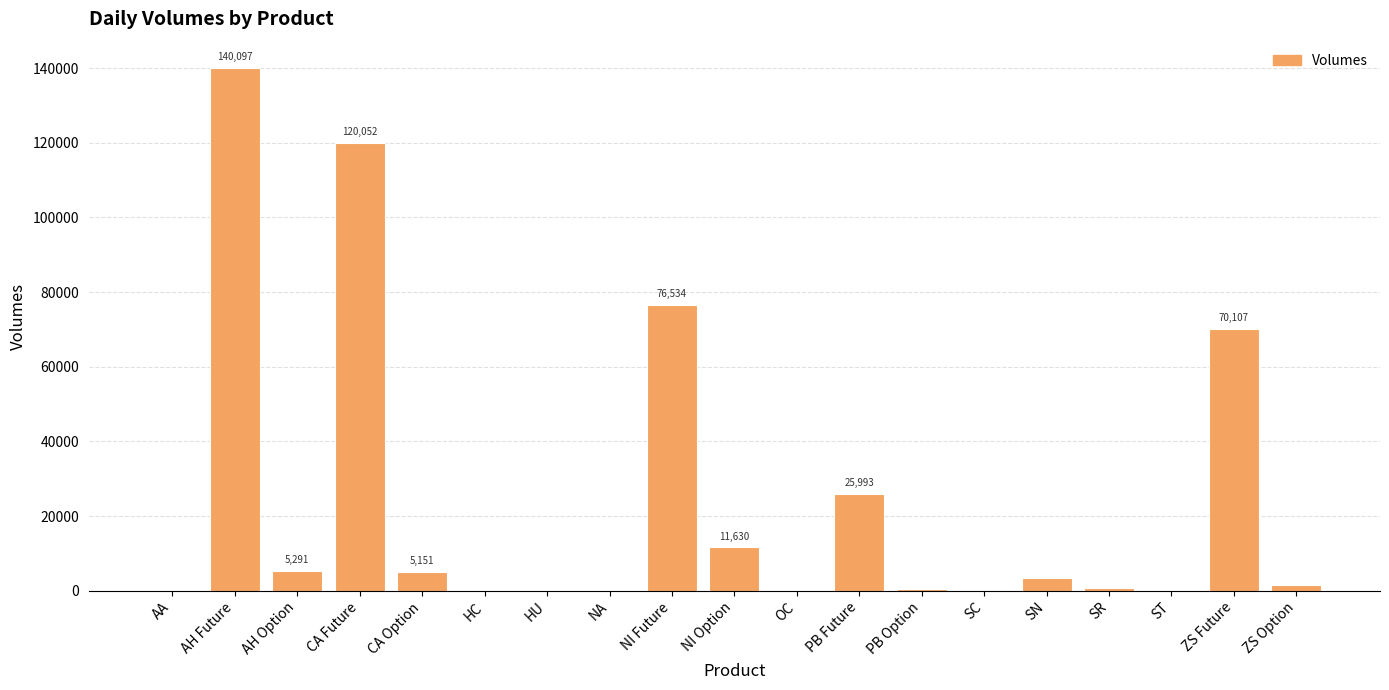

The chart shows a value of 5291 at AH Option. True or false?

True